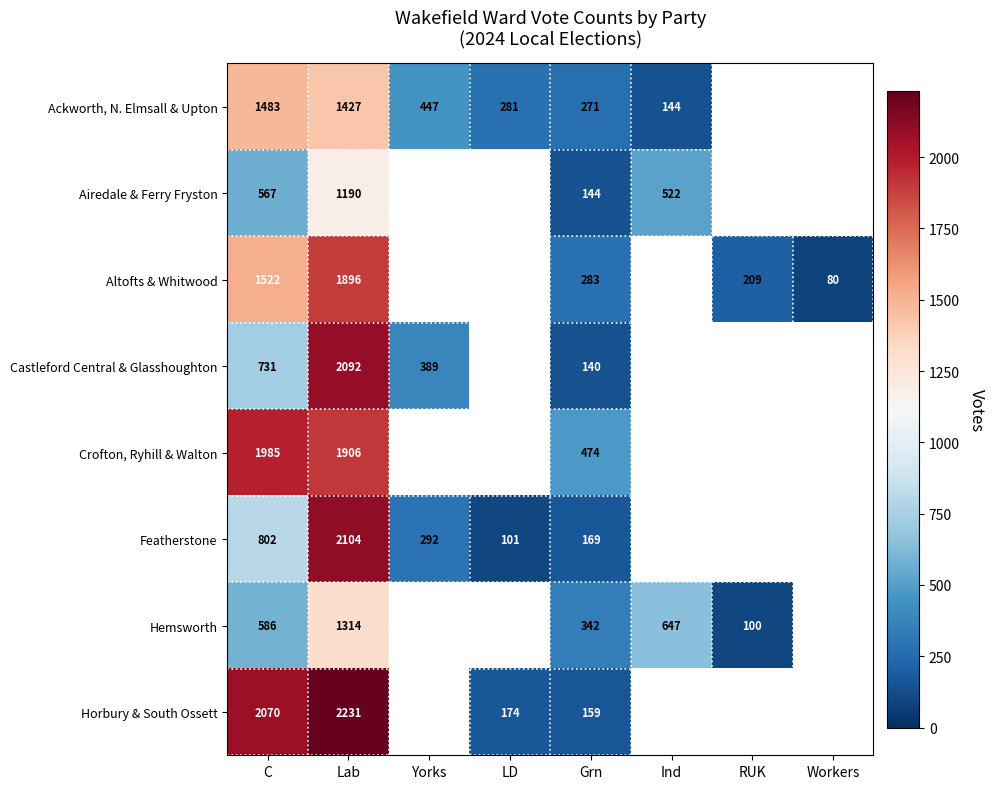

What is the difference between the Ackworth, N. Elmsall & Upton values at Grn and LD?

10